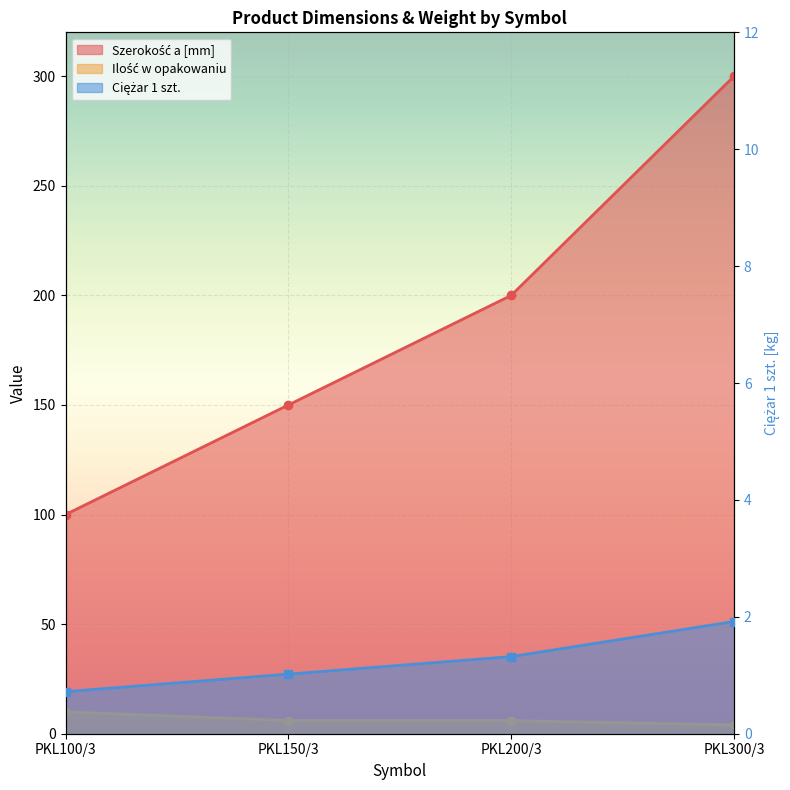

What position from the right is PKL300/3?

1